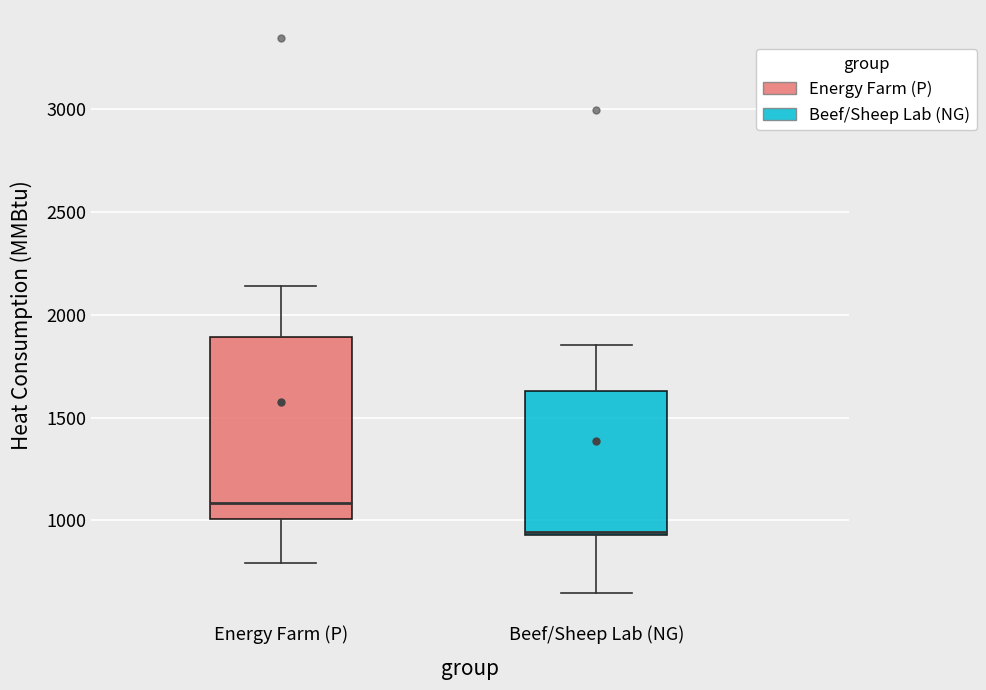

Which box has the highest median line?

Energy Farm (P)